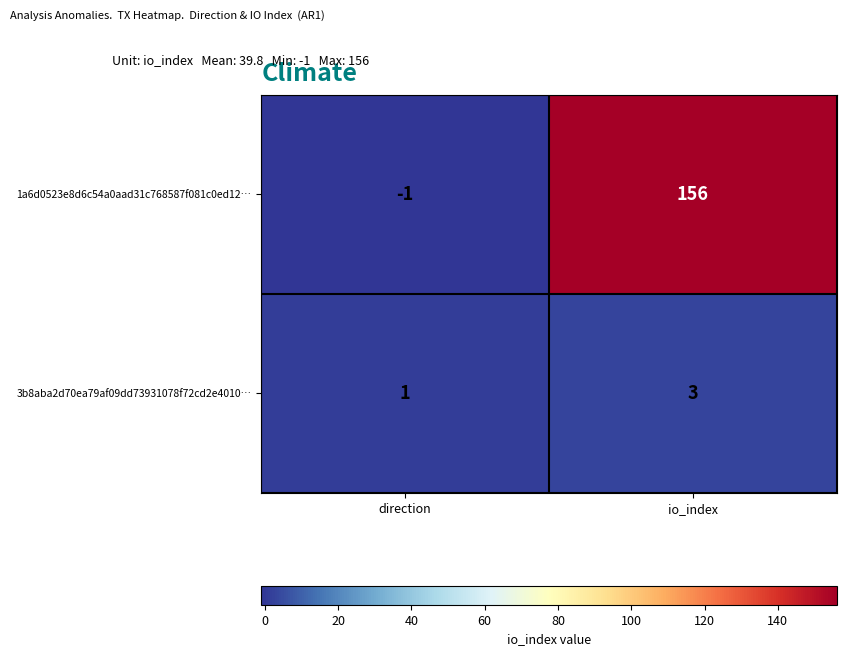

What is the approximate value of 1a6d0523e8d6c54a0aad31c768587f081c0ed12… at io_index, to the nearest 5?

155